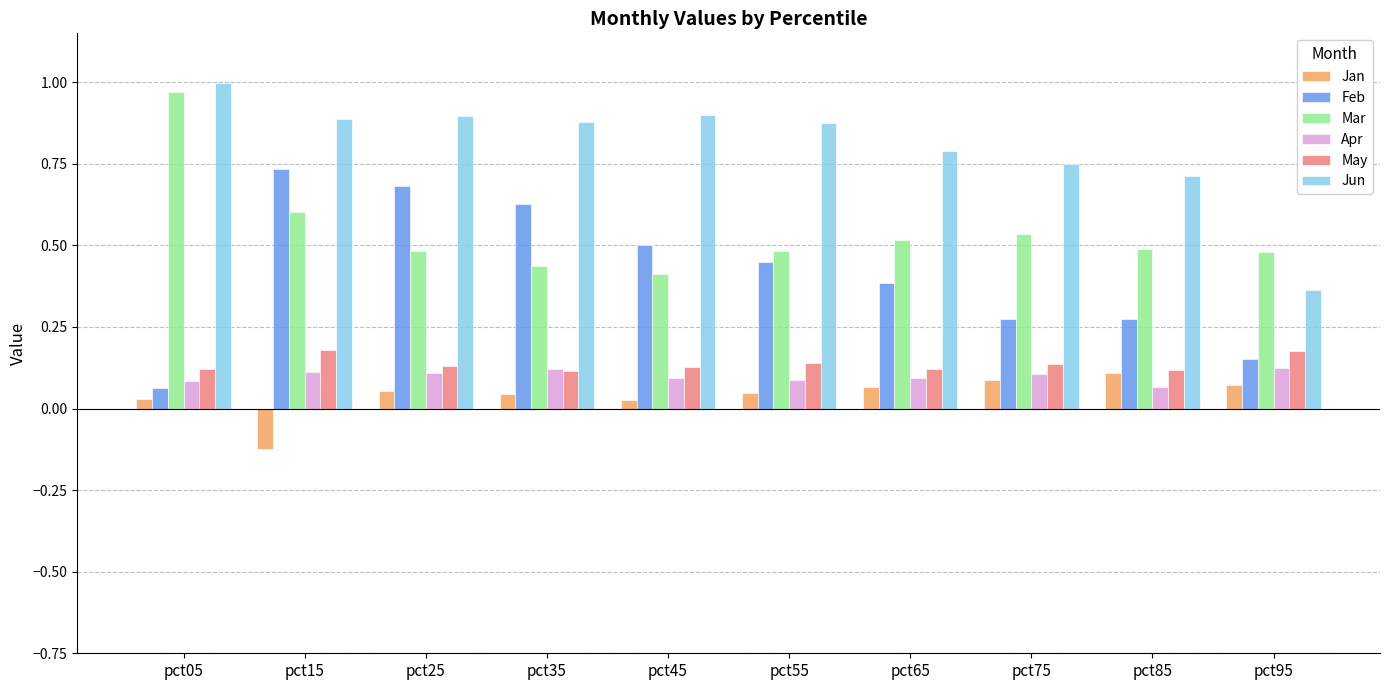

What is the difference between the highest and lowest values at pct55?

0.8